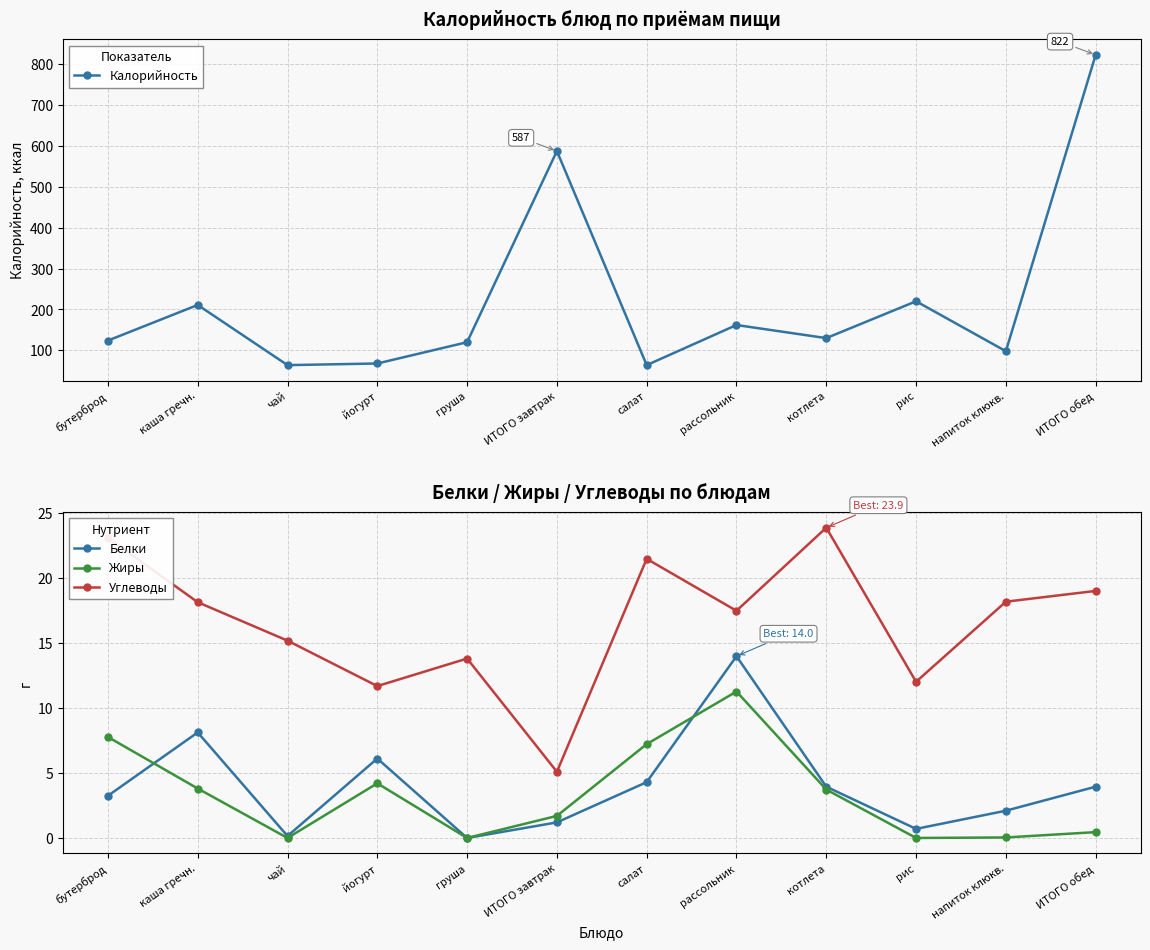

Which has a higher value, ИТОГО завтрак or ИТОГО обед?

ИТОГО обед